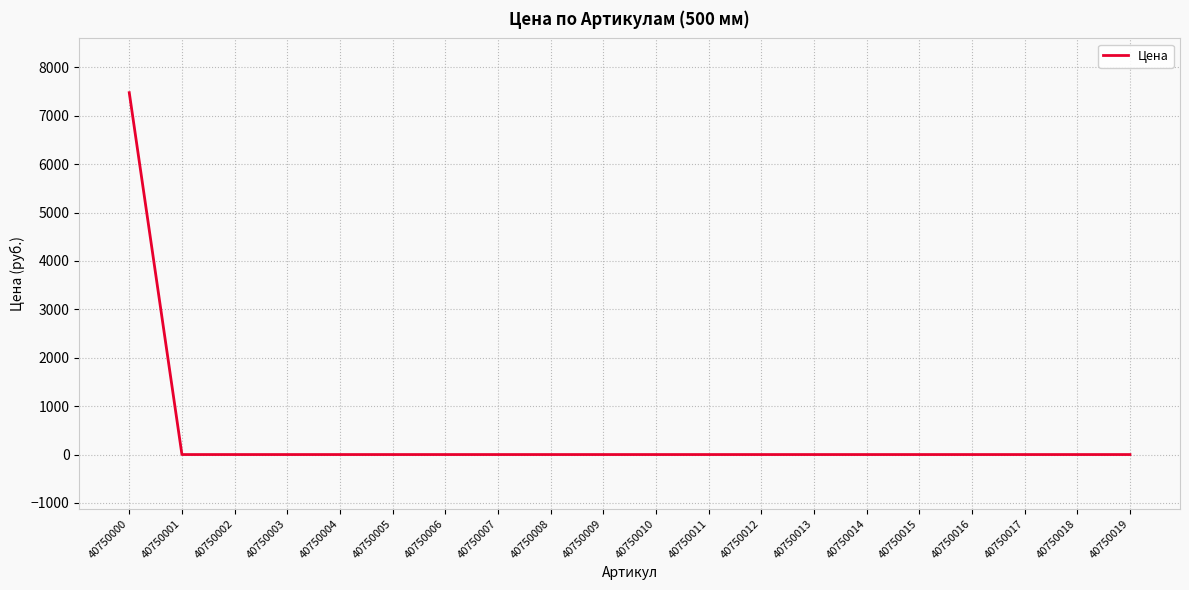

What is the average value?

374